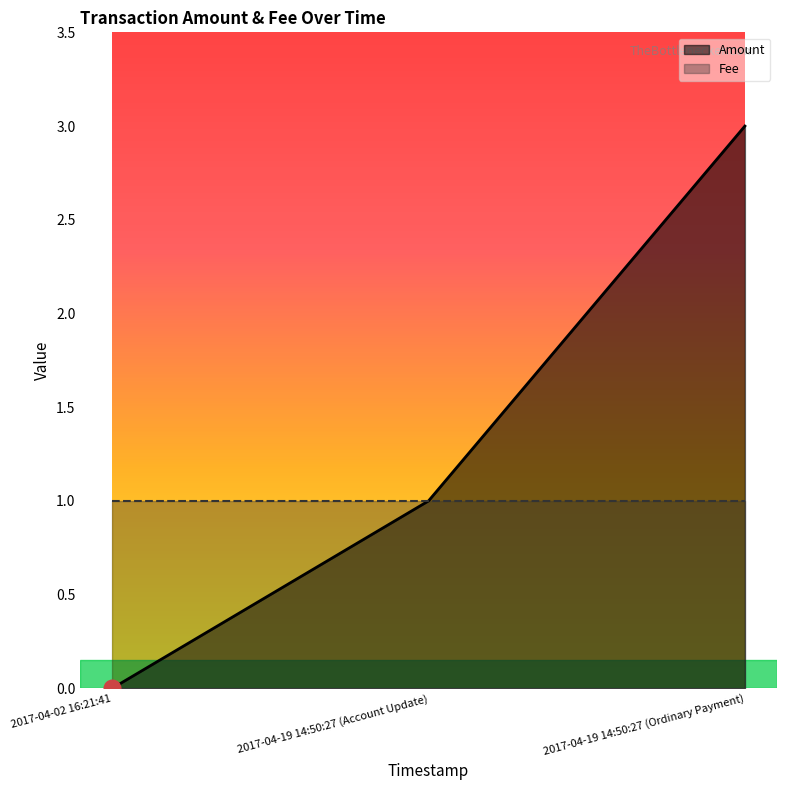

What are all the series names shown in the legend?

Amount, Fee